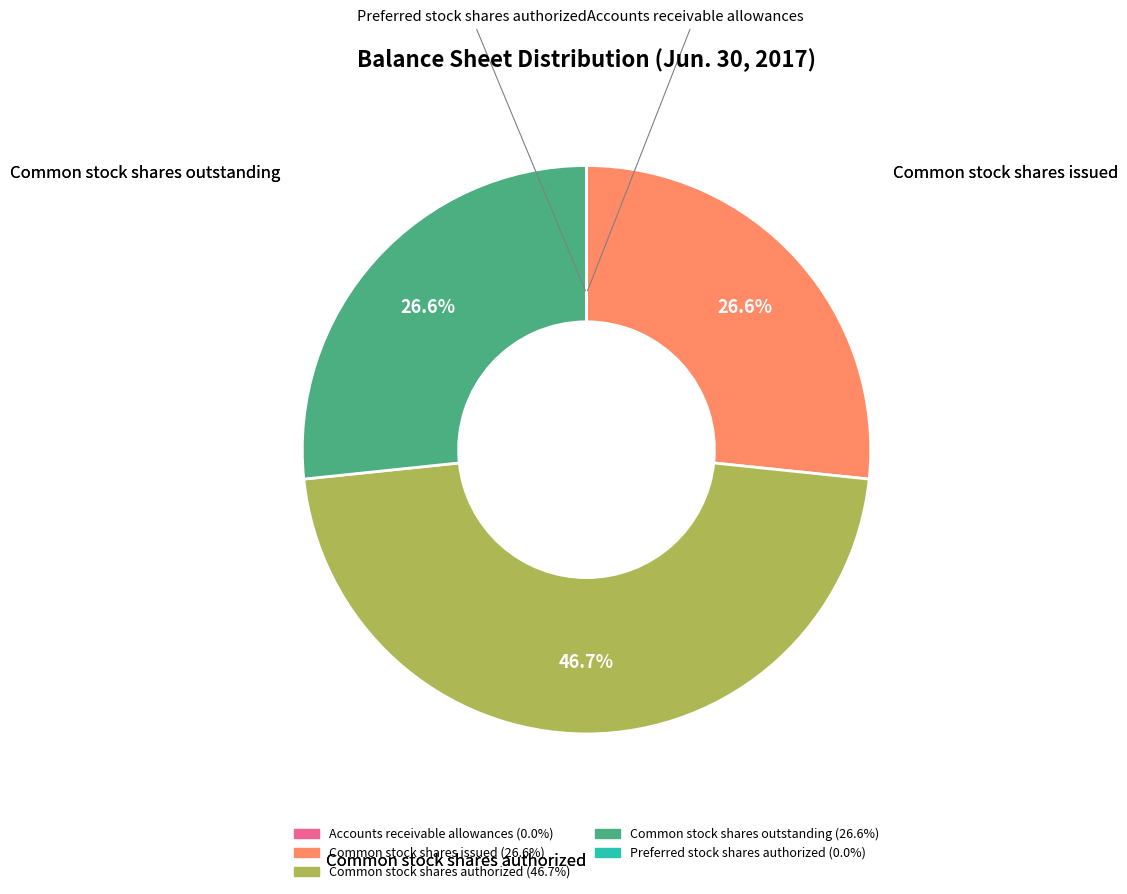

Which has a higher value, Common stock shares issued or Common stock shares authorized?

Common stock shares authorized